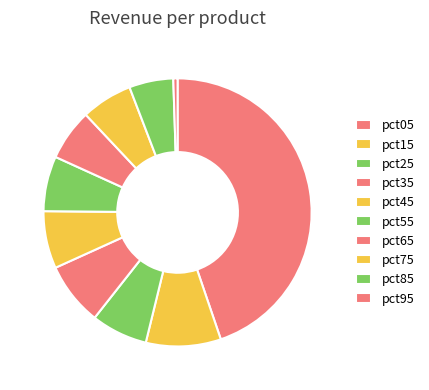

How many slices are in this pie chart?

10